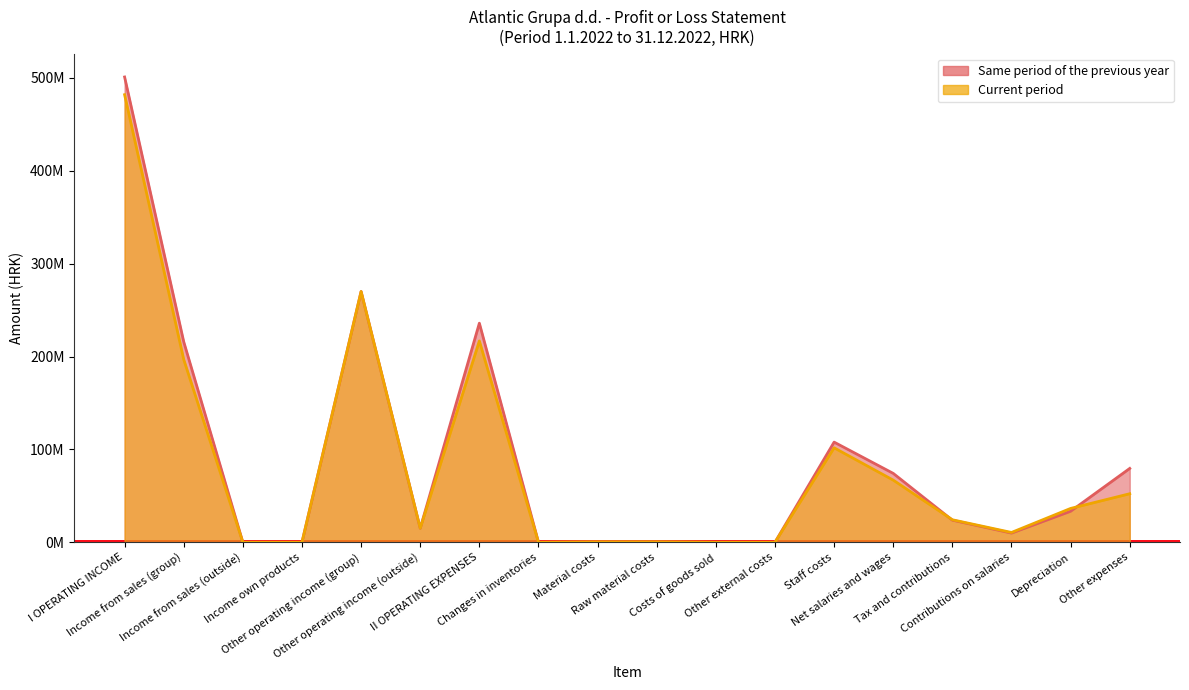

Does the chart have visible grid lines?

No